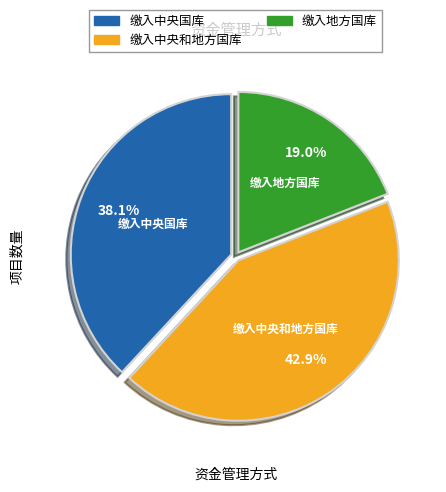

To the nearest percent, what is the average slice percentage?

33%